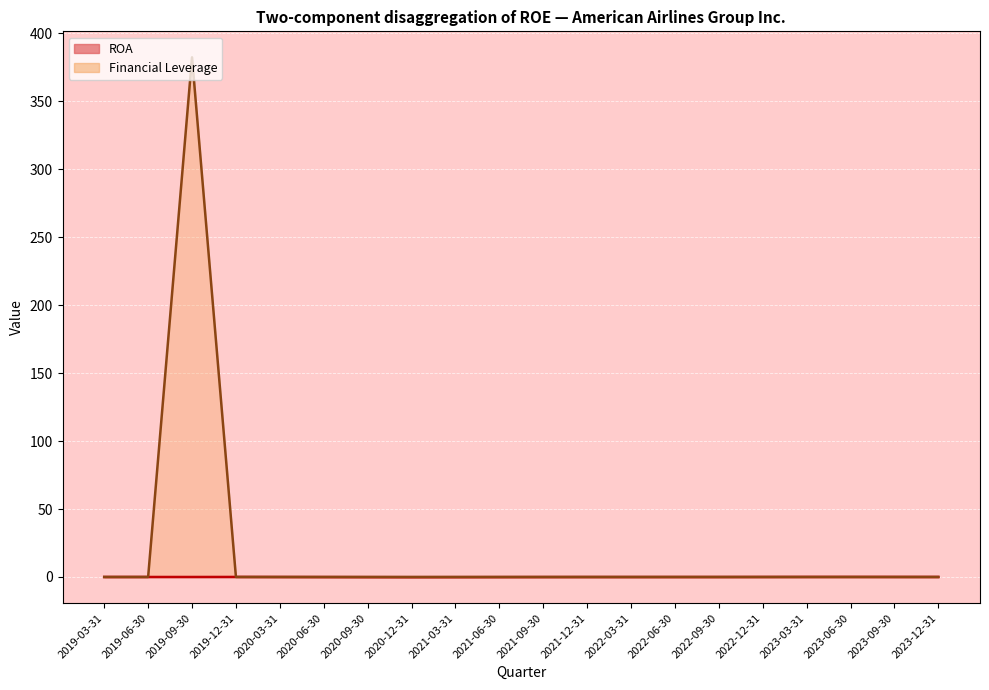

What are all the series names shown in the legend?

ROA, Financial Leverage